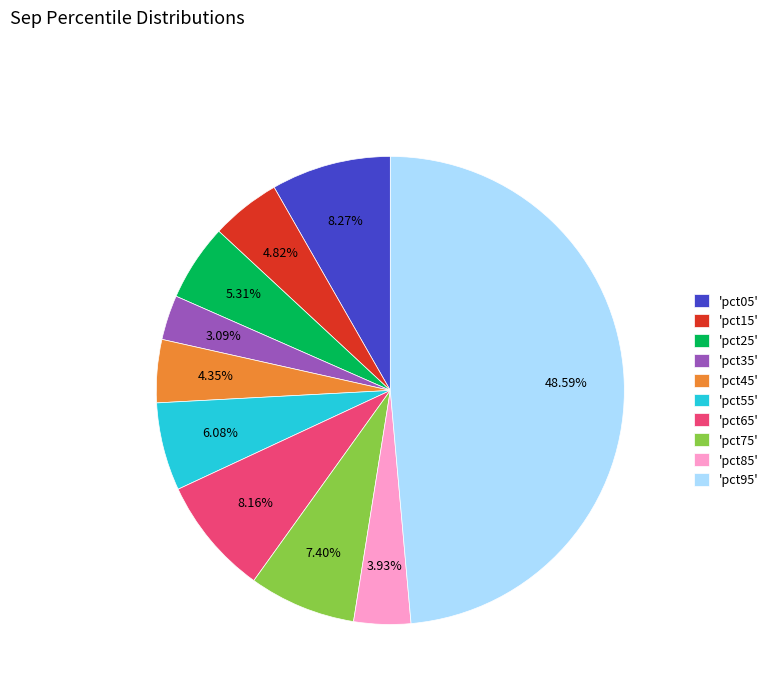

Count the number of slices in the pie.

10